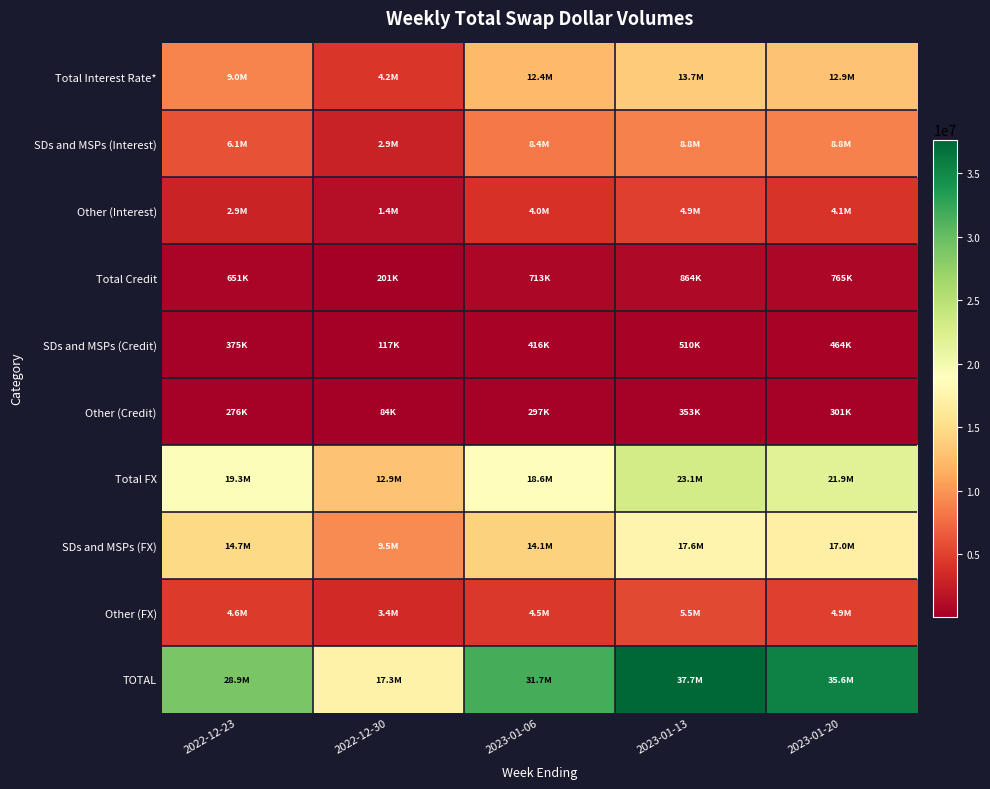

Which series has the largest range (max minus min)?

TOTAL